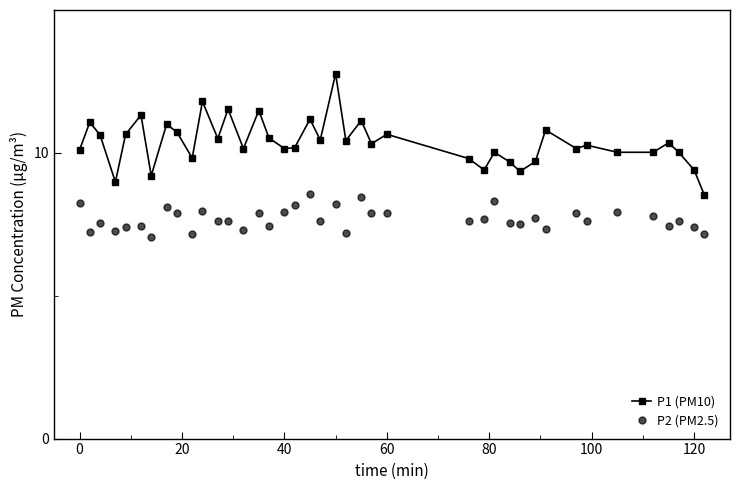

Does the chart display data point markers on the line(s)?

Yes